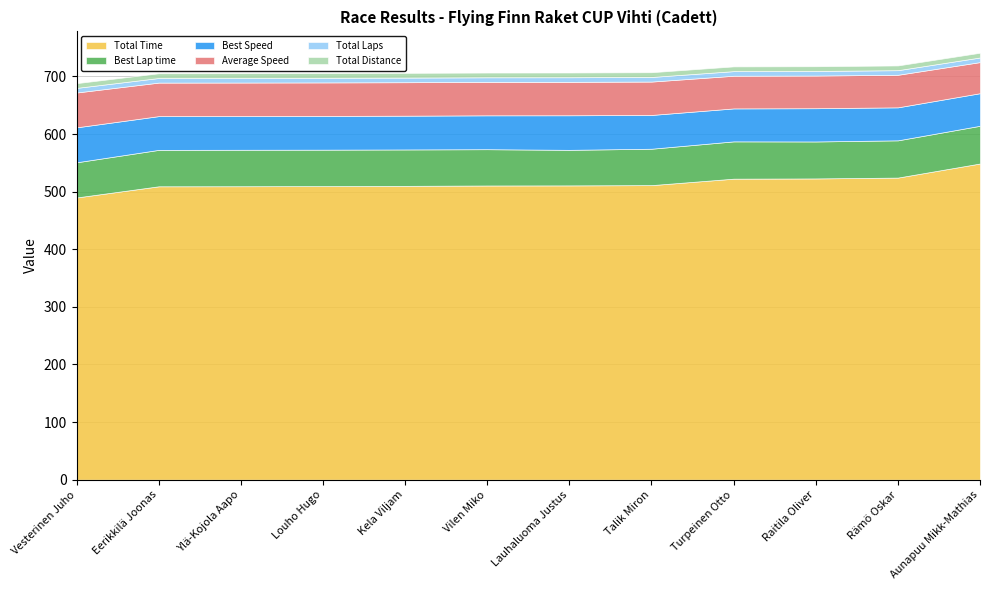

Reading right to left, transcribe all the data shown in this chart.

Total Time: Aunapuu Mikk-Mathias=548.9	Rämö Oskar=524.5	Raitila Oliver=523.0	Turpeinen Otto=522.6	Talik Miron=511.4	Lauhaluoma Justus=510.9	Vilen Miko=510.7	Kela Viljam=510.1	Louho Hugo=509.7	Ylä-Kojola Aapo=509.4	Eerikkilä Joonas=509.3	Vesterinen Juho=489.9
Best Lap time: Aunapuu Mikk-Mathias=65.5	Rämö Oskar=64.7	Raitila Oliver=64.2	Turpeinen Otto=64.7	Talik Miron=63.2	Lauhaluoma Justus=61.7	Vilen Miko=63.0	Kela Viljam=63.2	Louho Hugo=63.2	Ylä-Kojola Aapo=63.3	Eerikkilä Joonas=63.2	Vesterinen Juho=61.0
Best Speed: Aunapuu Mikk-Mathias=56.6	Rämö Oskar=57.3	Raitila Oliver=57.7	Turpeinen Otto=57.2	Talik Miron=58.6	Lauhaluoma Justus=60.0	Vilen Miko=58.8	Kela Viljam=58.6	Louho Hugo=58.6	Ylä-Kojola Aapo=58.5	Eerikkilä Joonas=58.6	Vesterinen Juho=60.7
Average Speed: Aunapuu Mikk-Mathias=54.0	Rämö Oskar=56.5	Raitila Oliver=56.7	Turpeinen Otto=56.7	Talik Miron=58.0	Lauhaluoma Justus=58.0	Vilen Miko=58.0	Kela Viljam=58.1	Louho Hugo=58.1	Ylä-Kojola Aapo=58.2	Eerikkilä Joonas=58.2	Vesterinen Juho=60.5
Total Laps: Aunapuu Mikk-Mathias=8.0	Rämö Oskar=8.0	Raitila Oliver=8.0	Turpeinen Otto=8.0	Talik Miron=8.0	Lauhaluoma Justus=8.0	Vilen Miko=8.0	Kela Viljam=8.0	Louho Hugo=8.0	Ylä-Kojola Aapo=8.0	Eerikkilä Joonas=8.0	Vesterinen Juho=8.0
Total Distance: Aunapuu Mikk-Mathias=8.2	Rämö Oskar=8.2	Raitila Oliver=8.2	Turpeinen Otto=8.2	Talik Miron=8.2	Lauhaluoma Justus=8.2	Vilen Miko=8.2	Kela Viljam=8.2	Louho Hugo=8.2	Ylä-Kojola Aapo=8.2	Eerikkilä Joonas=8.2	Vesterinen Juho=8.2